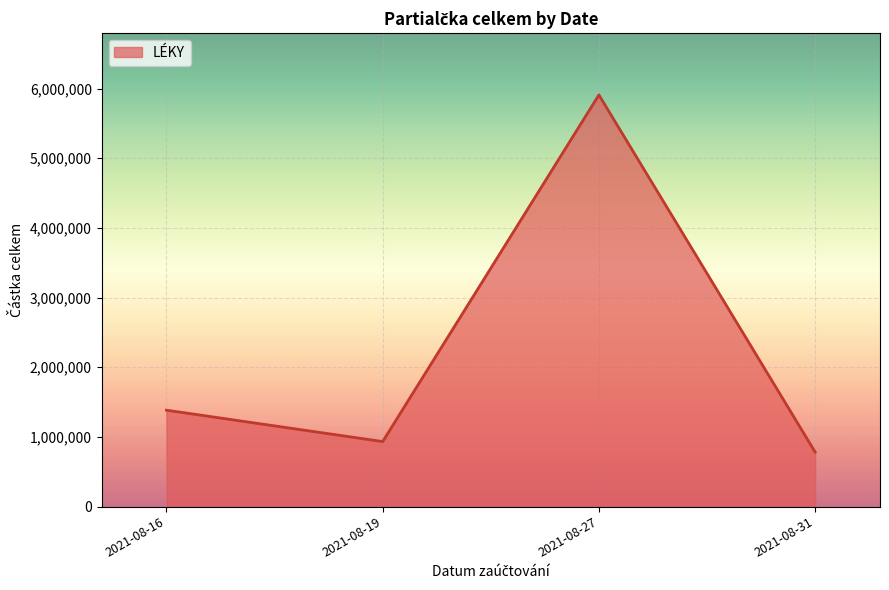

Approximately how many times larger is the value at 2021-08-19 compared to 2021-08-16?

0.7